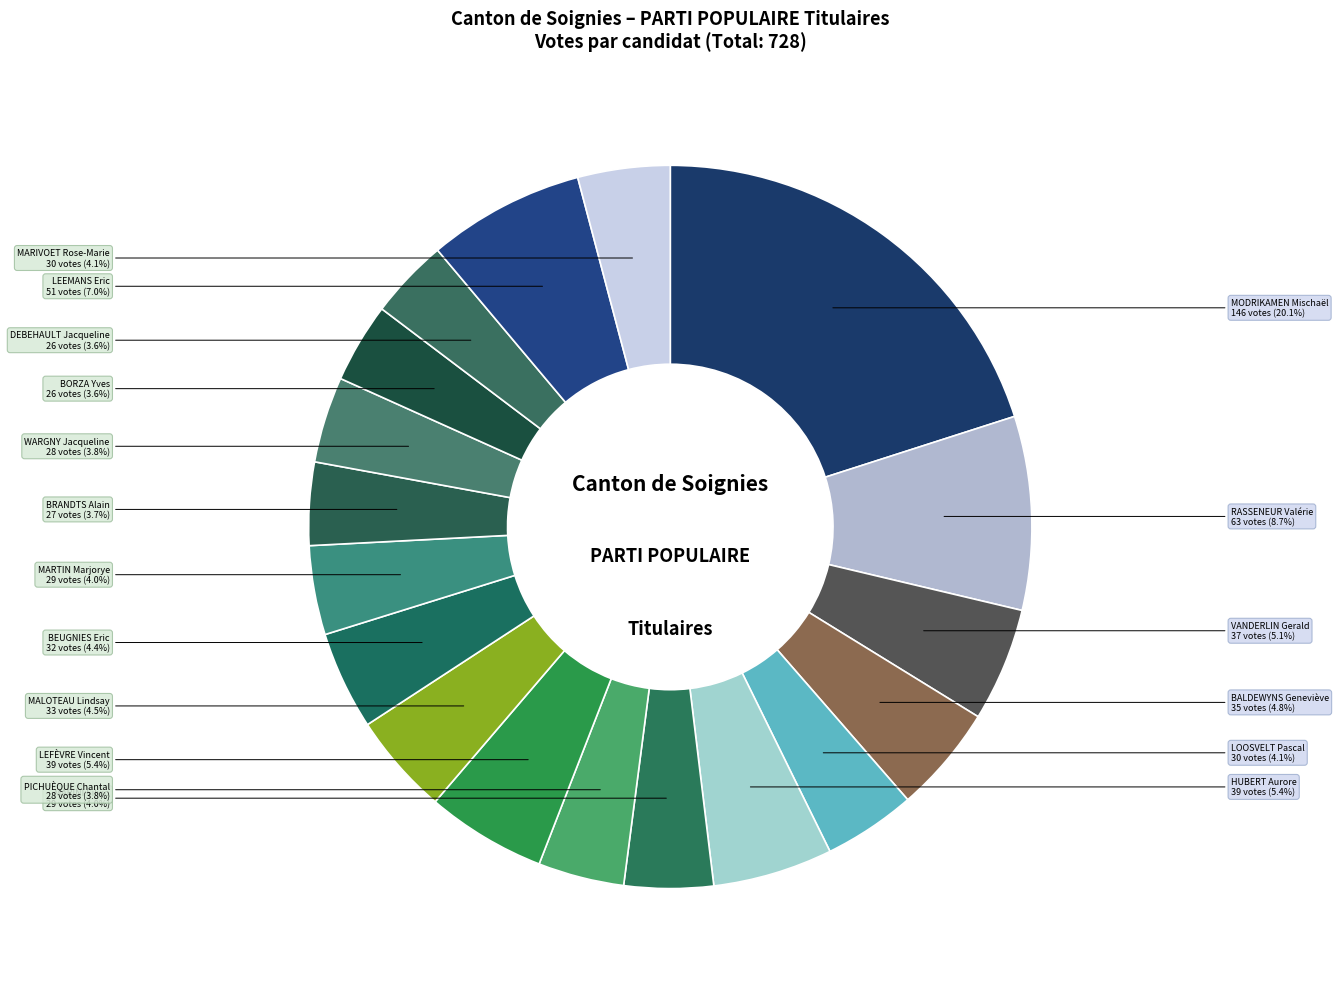

Count the number of slices in the pie.

18